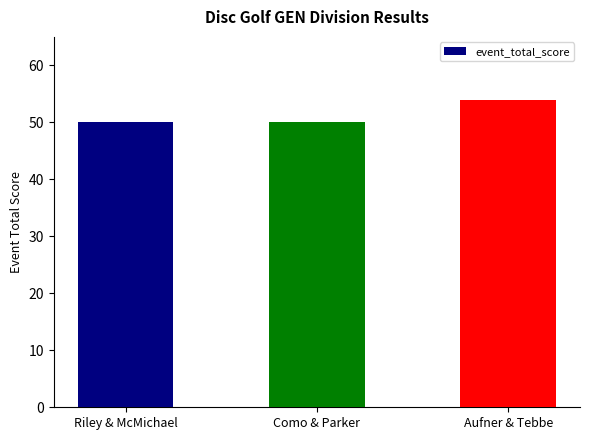

What is the value of the 1st bar from the left?

50